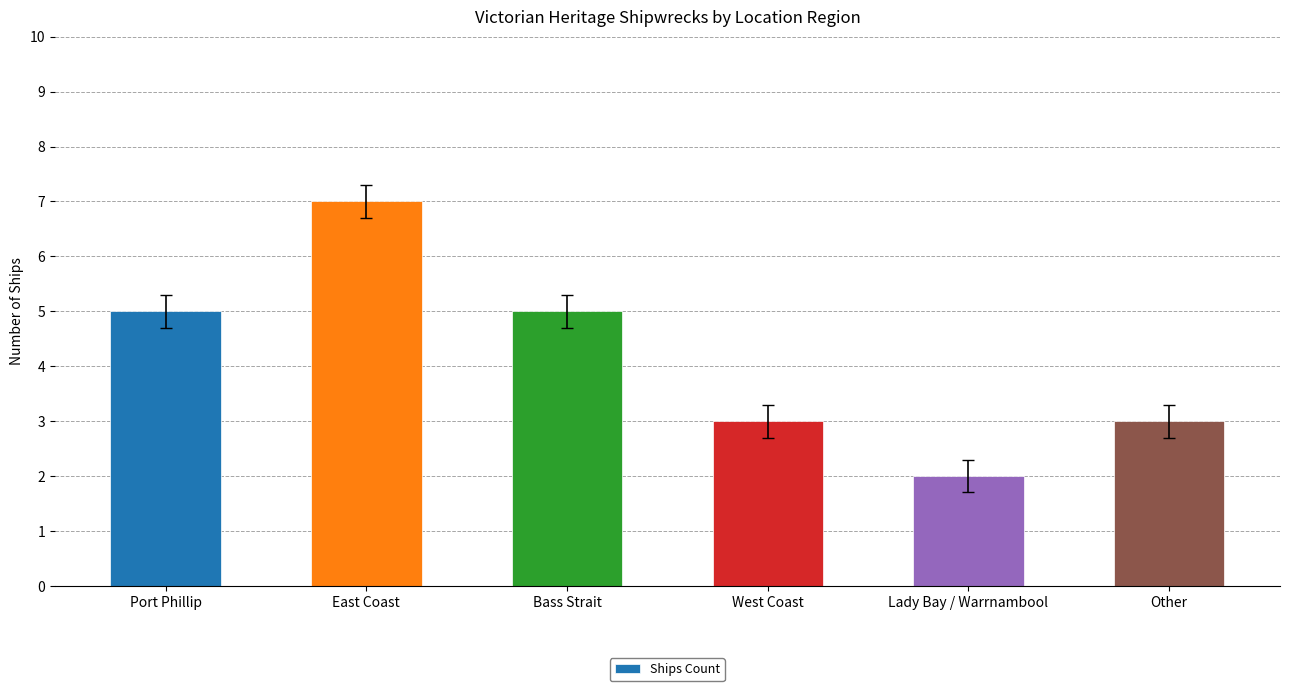

How many values are below 5?

3